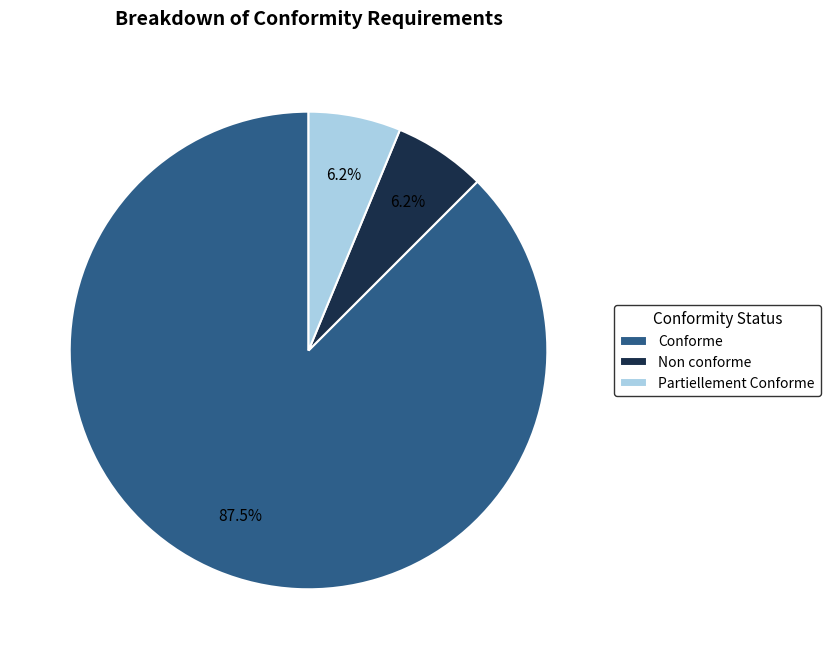

Is the sum of Non conforme and Conforme greater than half?

Yes